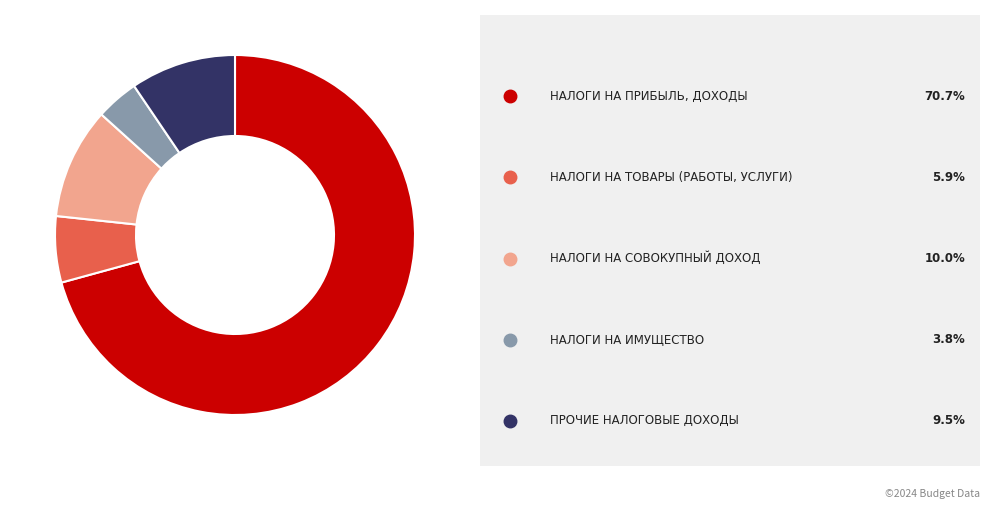

Does any single category account for the majority?

Yes